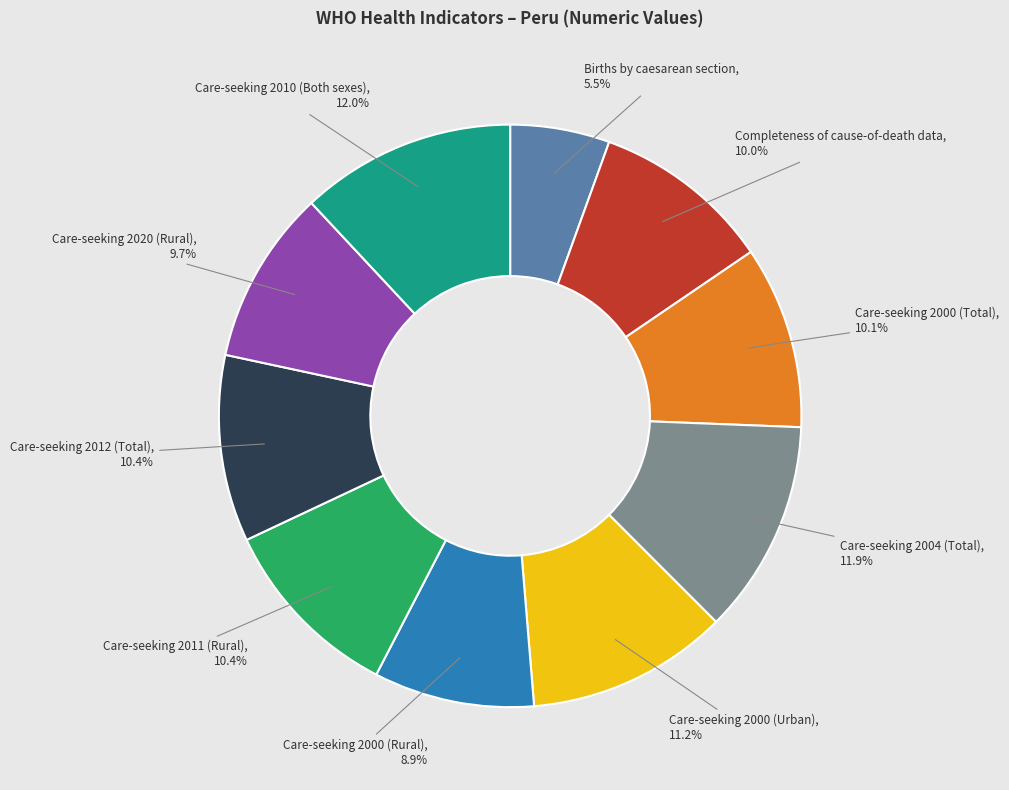

What percentage do Care-seeking 2011 (Rural) and Care-seeking 2004 (Total) together represent?

22.3%